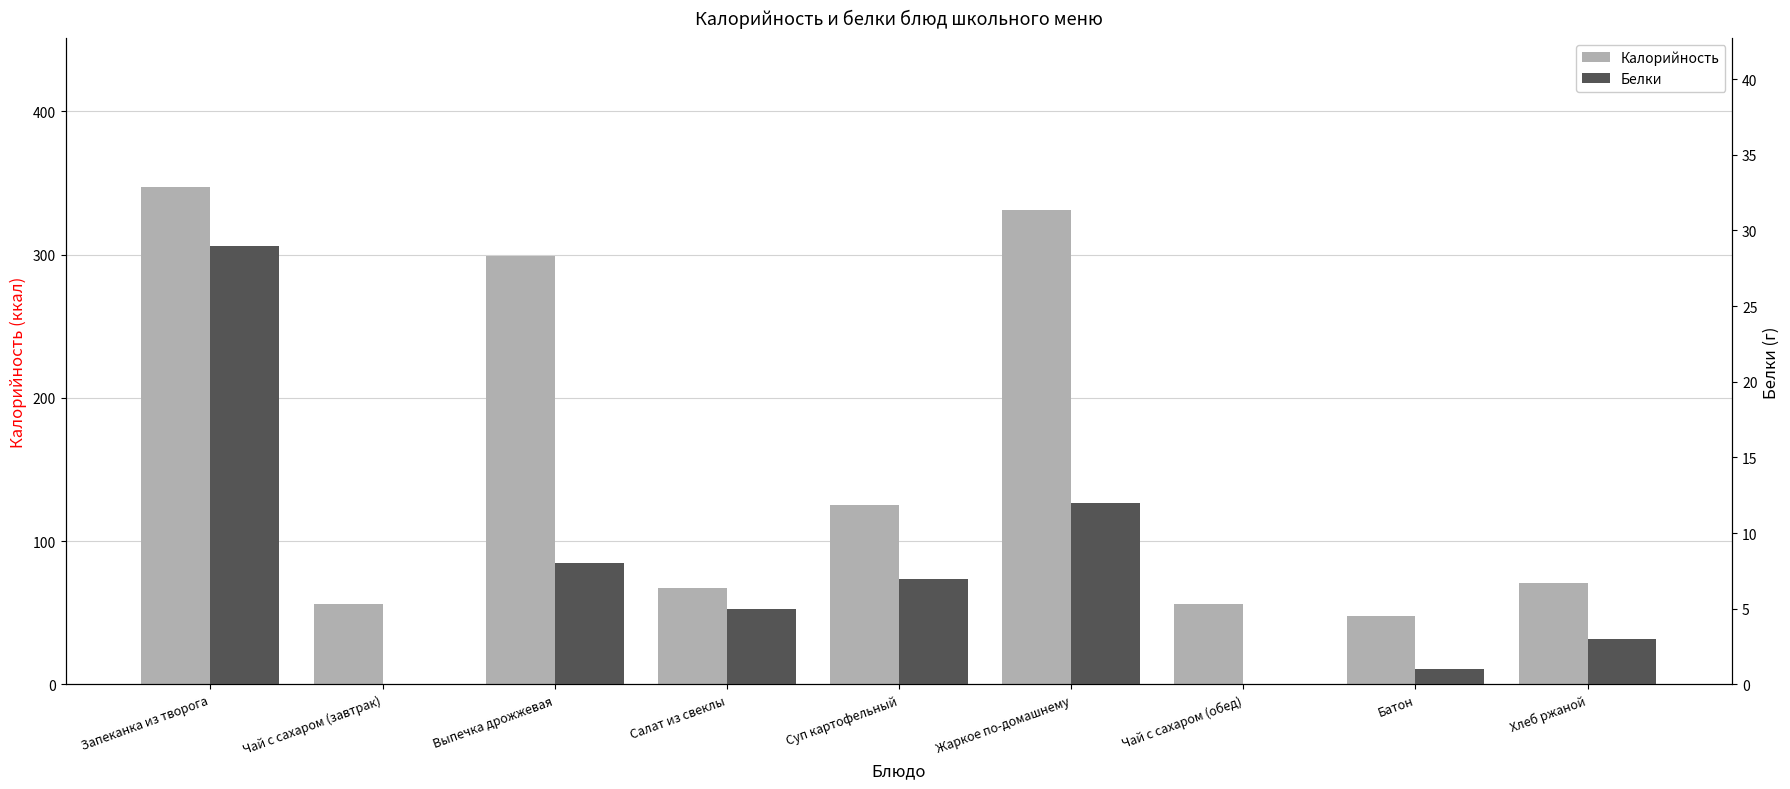

At Салат из свеклы, list the series in order from smallest to largest.

Белки, Калорийность